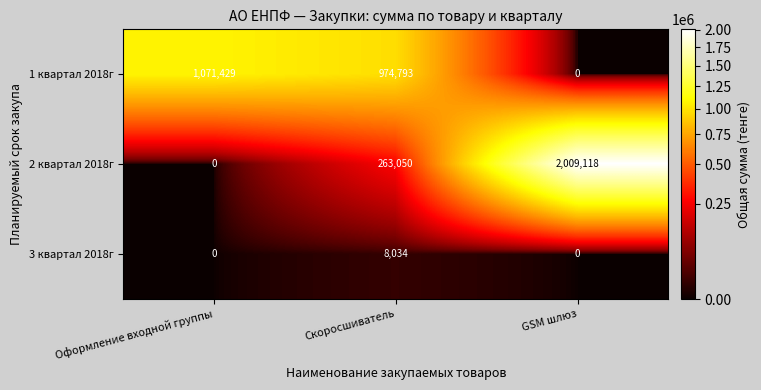

What is the maximum value shown in the chart?

2009118